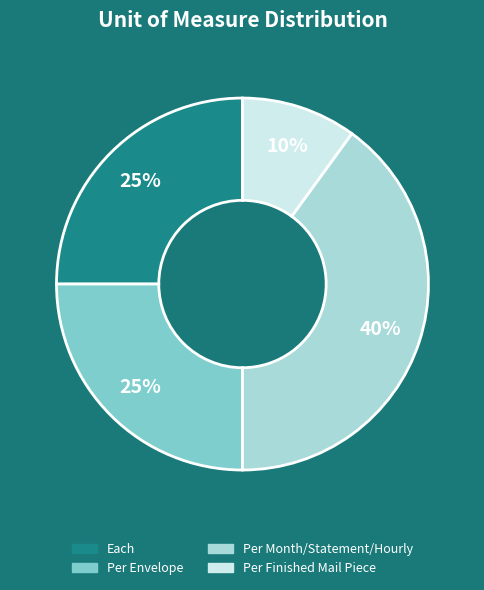

To the nearest percent, what is the average slice percentage?

25%